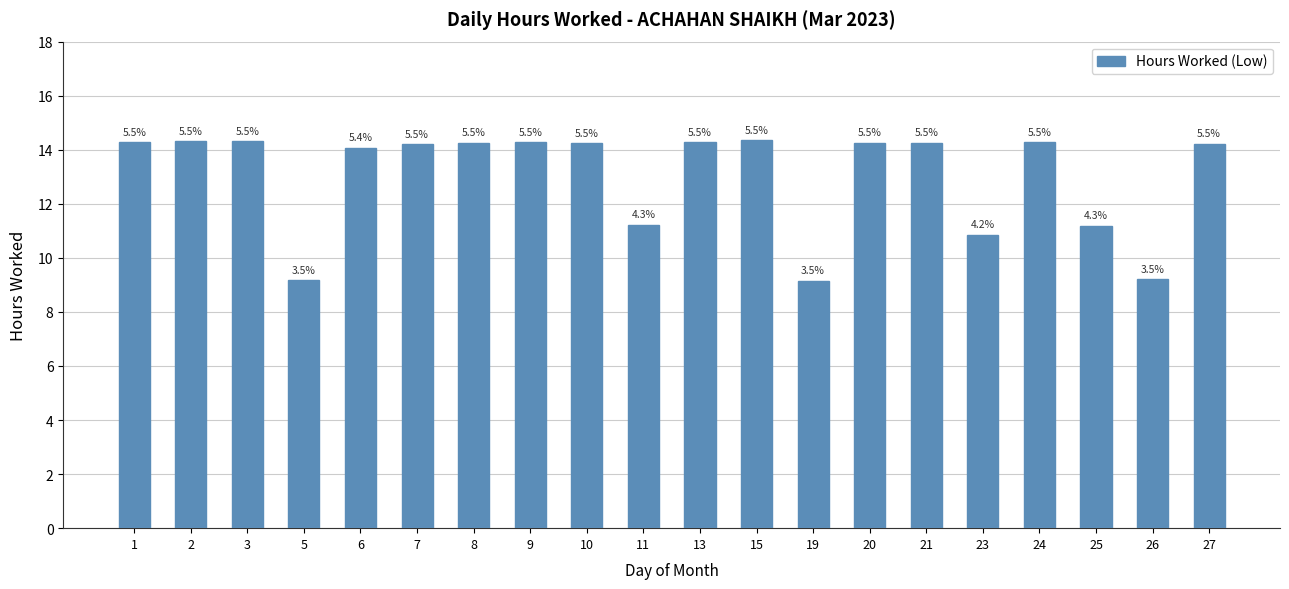

How many bars are there in total?

20